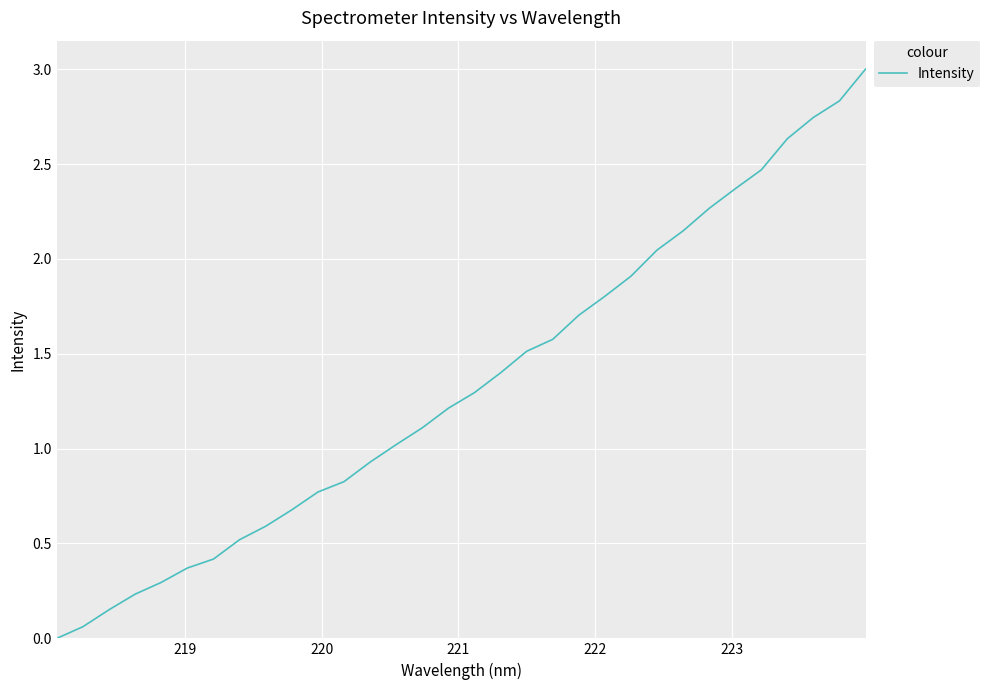

What is the difference between the maximum and minimum values?

3.0